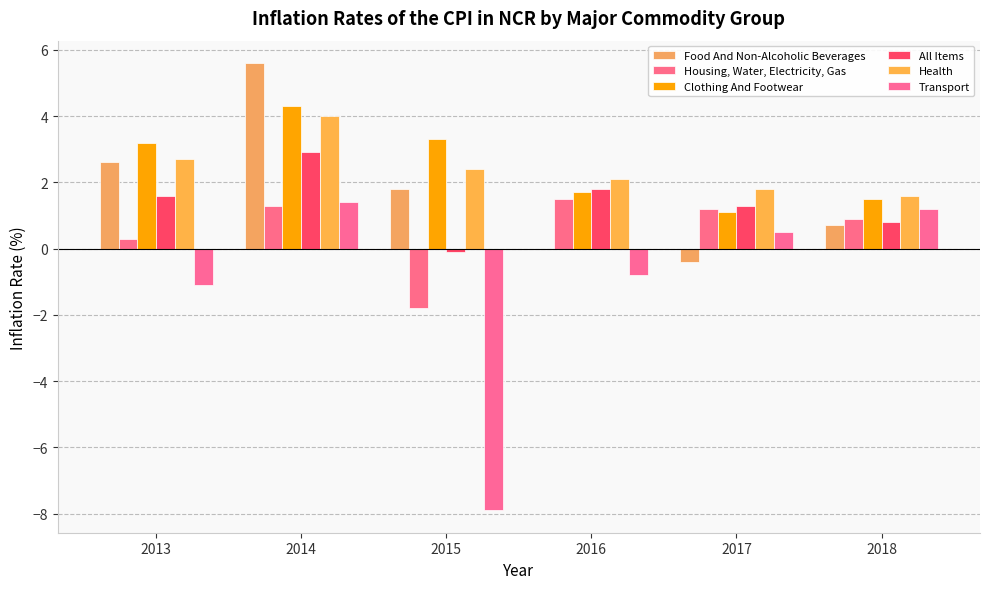

Reading right to left, list all the values displayed in this chart.

Food And Non-Alcoholic Beverages: 0.7	-0.4	0.0	1.8	5.6	2.6
Housing, Water, Electricity, Gas: 0.9	1.2	1.5	-1.8	1.3	0.3
Clothing And Footwear: 1.5	1.1	1.7	3.3	4.3	3.2
All Items: 0.8	1.3	1.8	-0.1	2.9	1.6
Health: 1.6	1.8	2.1	2.4	4.0	2.7
Transport: 1.2	0.5	-0.8	-7.9	1.4	-1.1